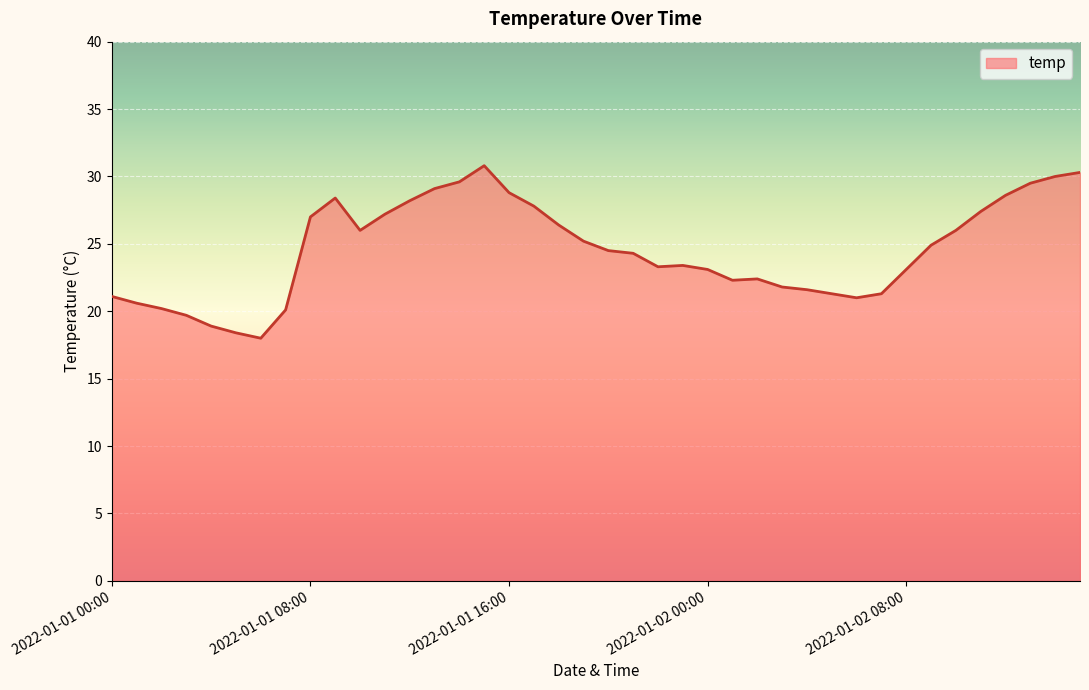

What is the smallest value displayed?

18.0